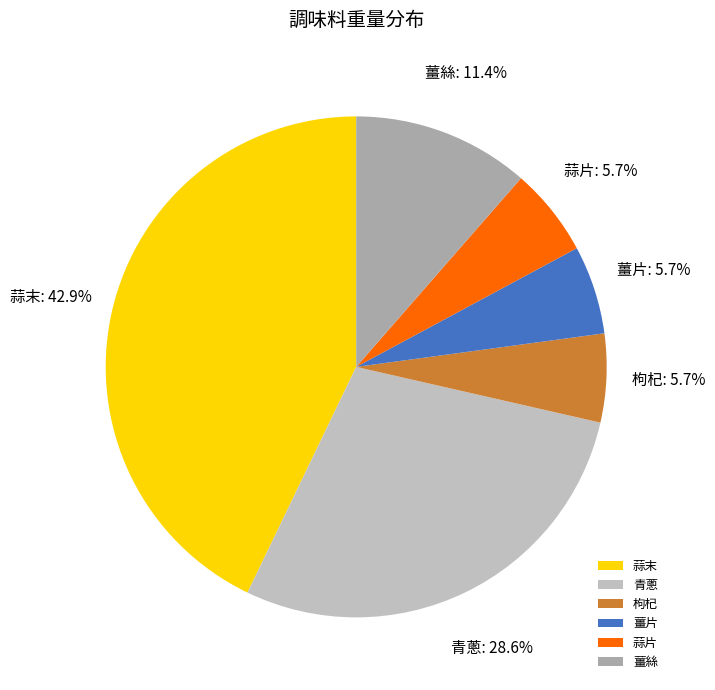

What is the largest slice in the pie chart?

蒜末